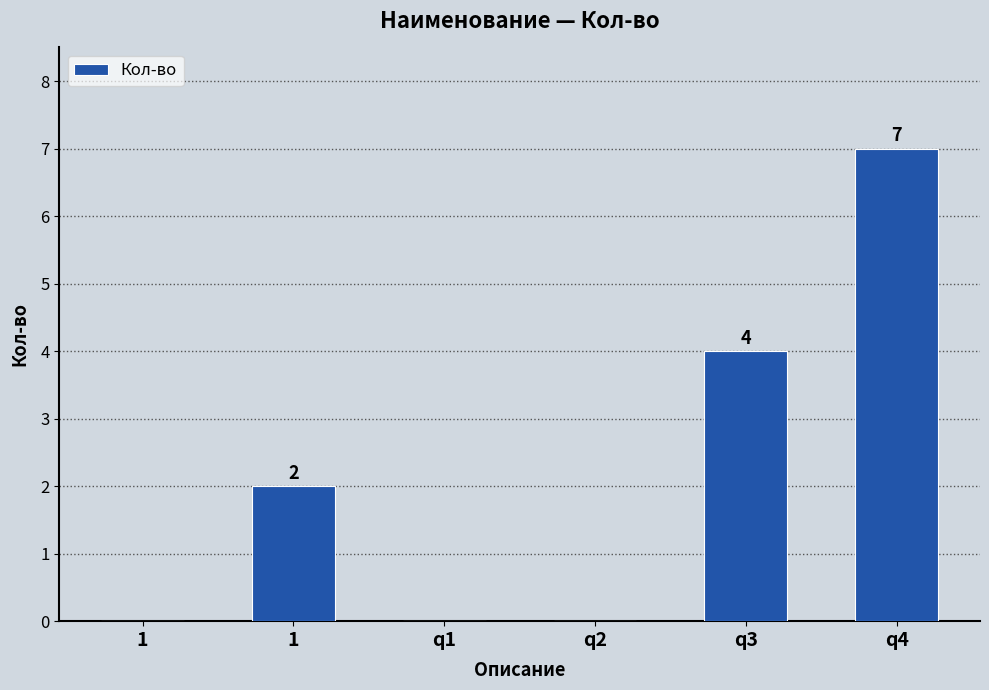

What is the approximate value at q3?

4